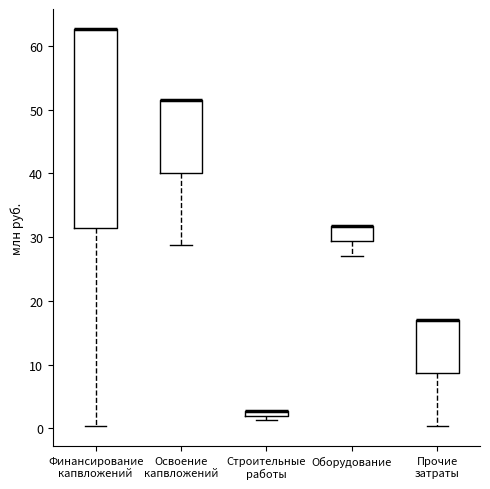

Where is the upper edge of the box for Освоение капвложений on the y-axis? The values are not printed on the chart, so give them approximately, as read against the axis.

52